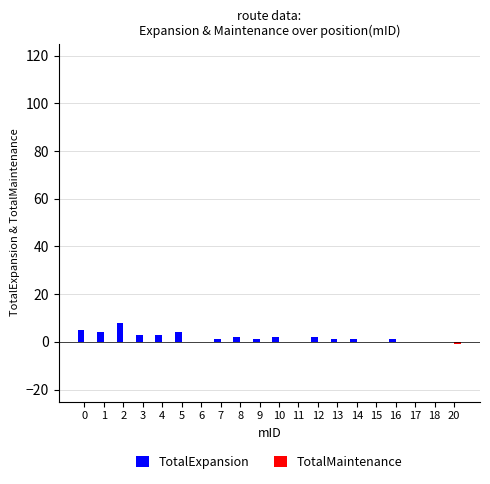

How many groups of bars are there?

20